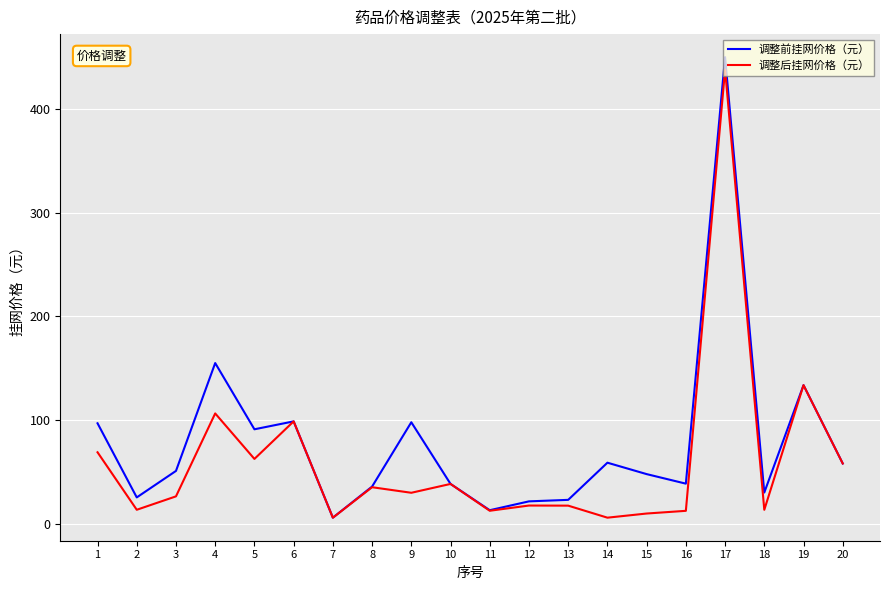

At which label is 调整后挂网价格（元） closest to 221?

19